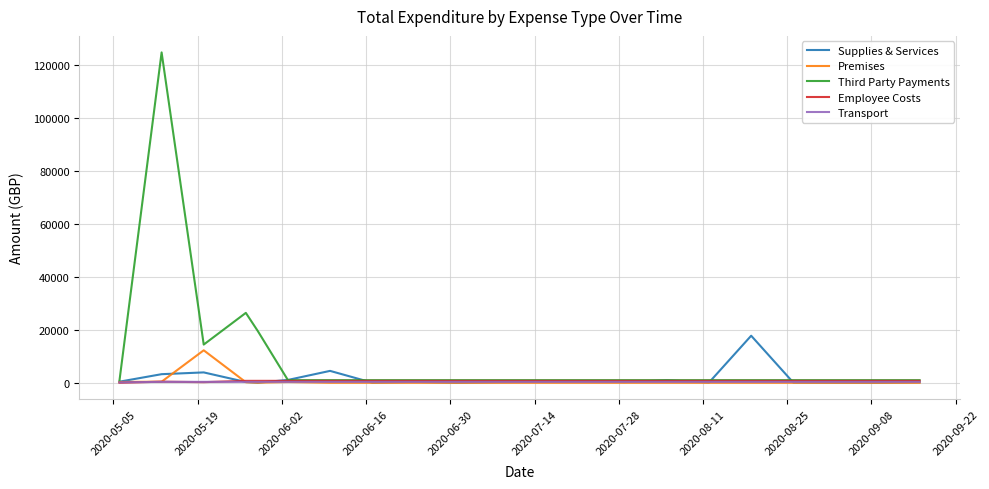

Does the chart display data point markers on the line(s)?

No